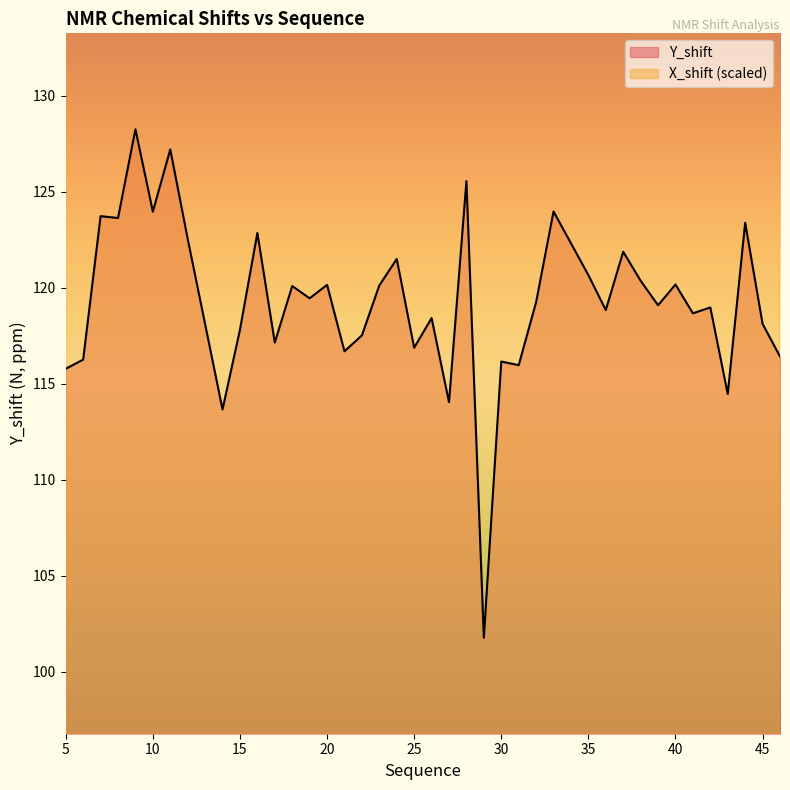

Which series has the largest range (max minus min)?

X_shift